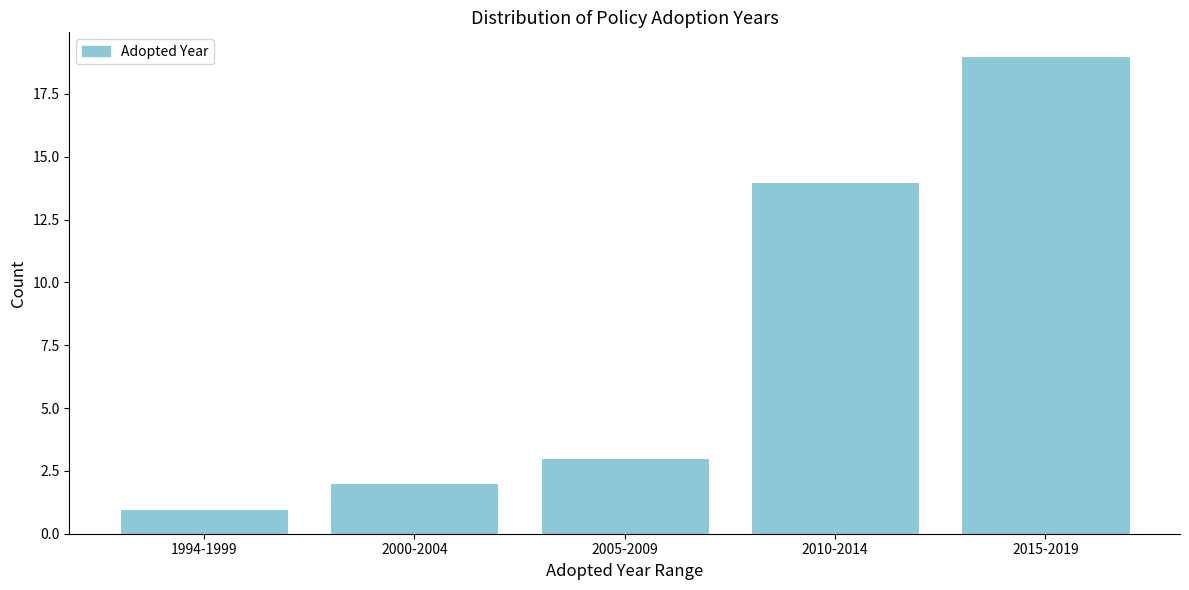

Reading left to right, transcribe all the data shown in this chart.

1	2	3	14	19